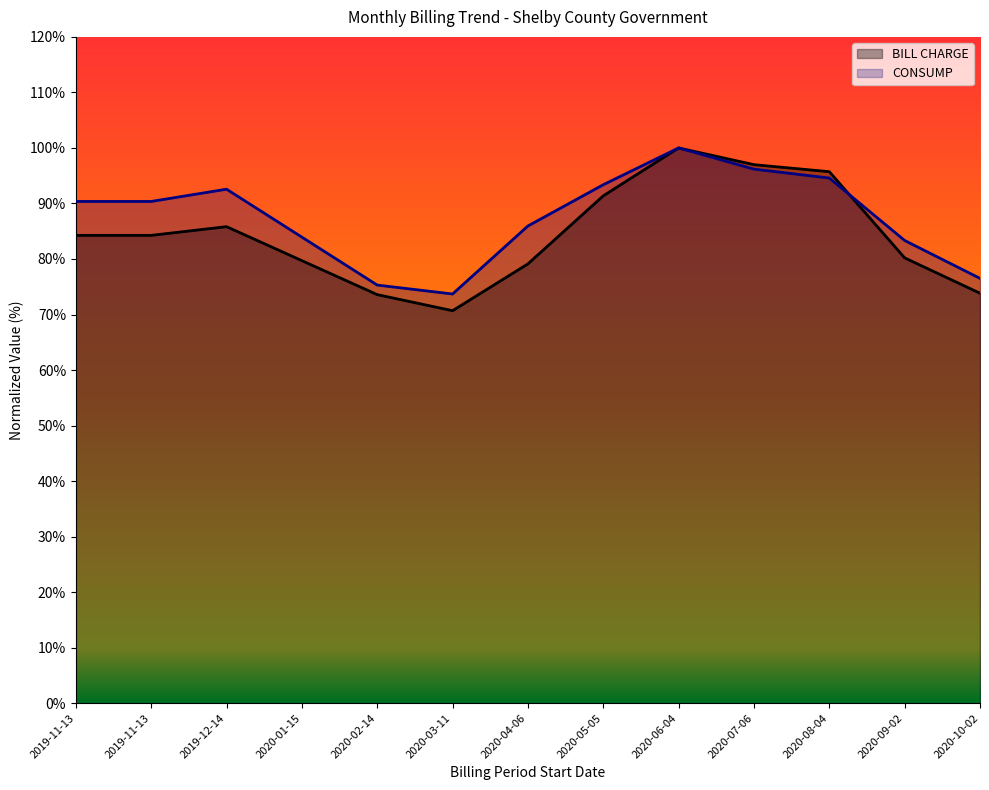

Reading left to right, what are all the values shown in this chart?

BILL CHARGE: 84.3	84.3	85.8	79.7	73.6	70.7	79.1	91.4	100.0	97.0	95.7	80.2	73.8
CONSUMP: 90.4	90.4	92.6	83.9	75.3	73.7	85.9	93.4	100.0	96.2	94.6	83.3	76.5